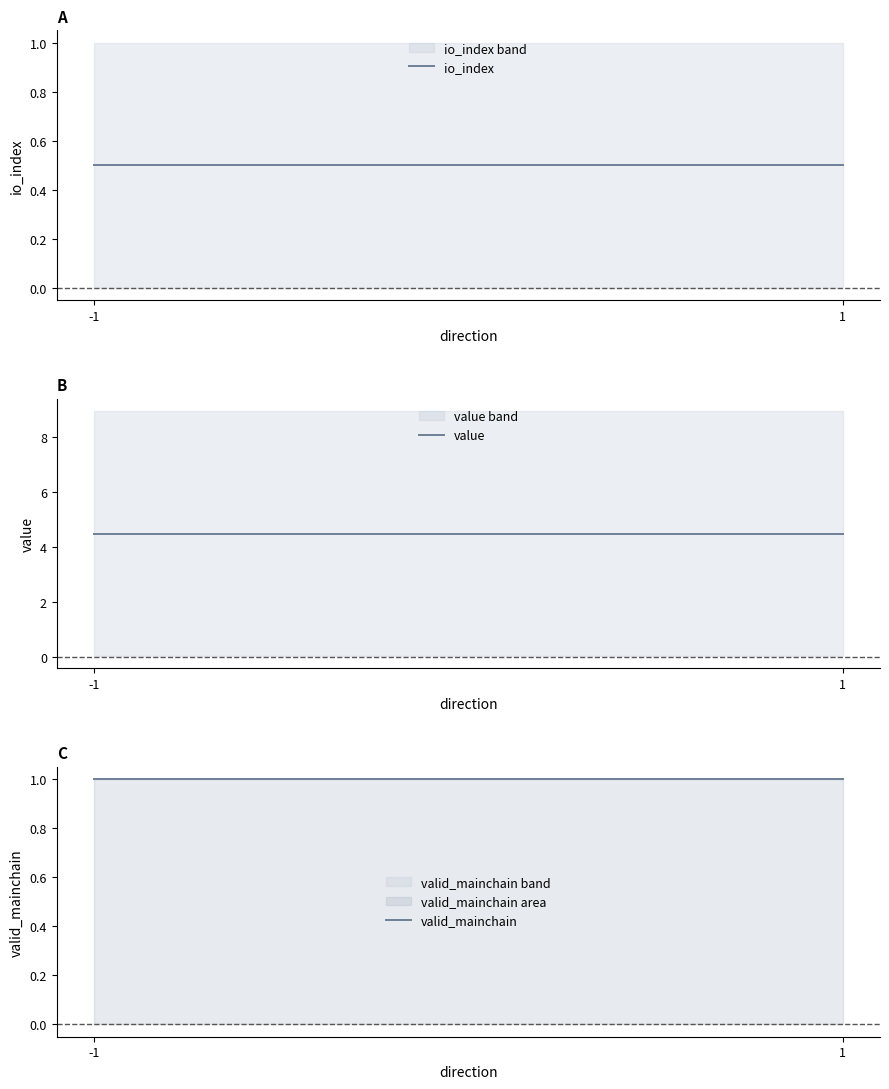

What are all the series names shown in the legend?

io_index, value, valid_mainchain